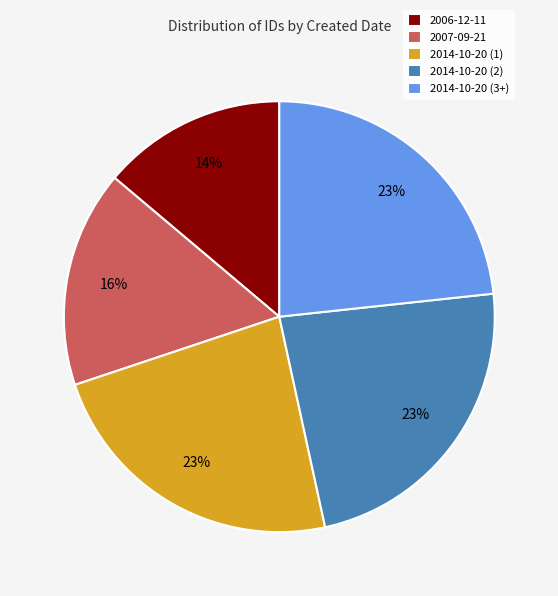

Is it true that 2007-09-21 is 30% of the pie?

False